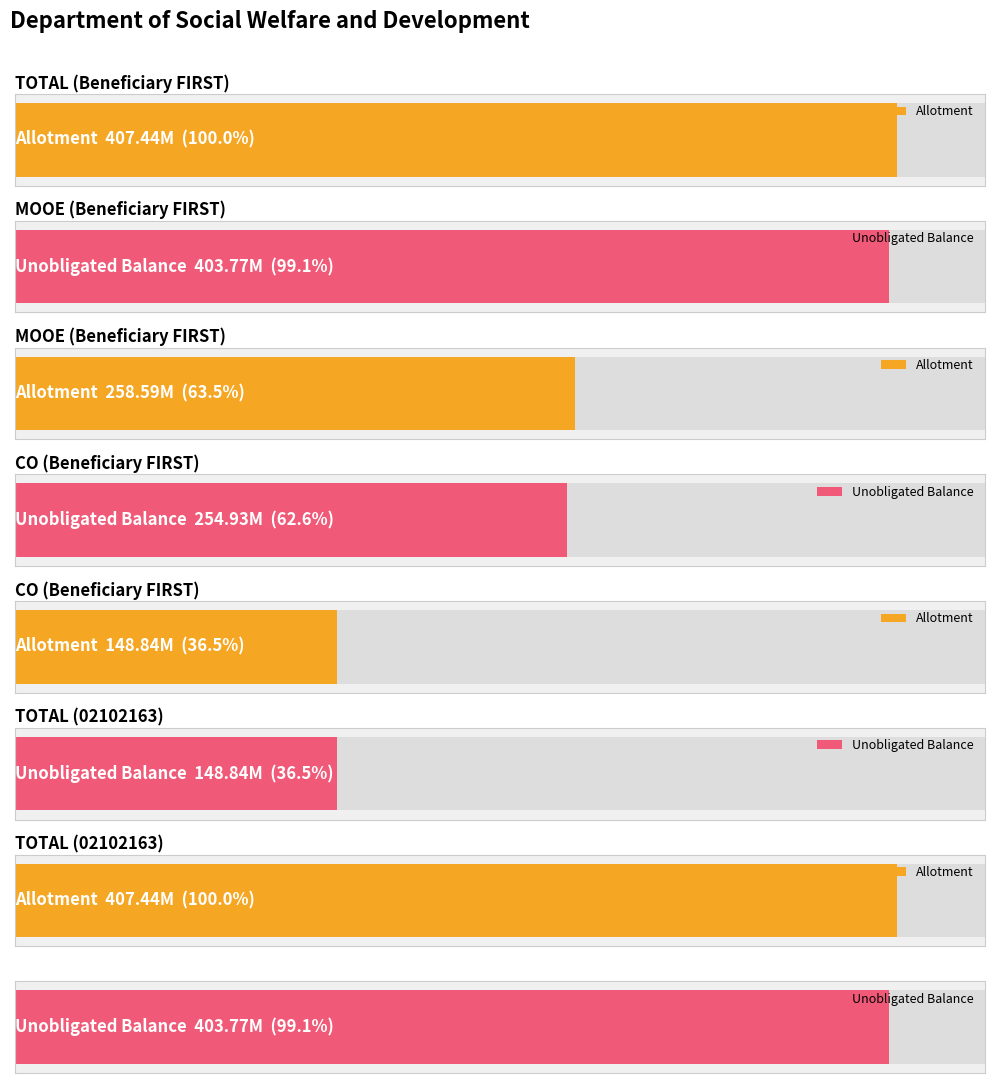

The value of Allotment at TOTAL (Beneficiary FIRST) is 407436514.9. True or false?

True